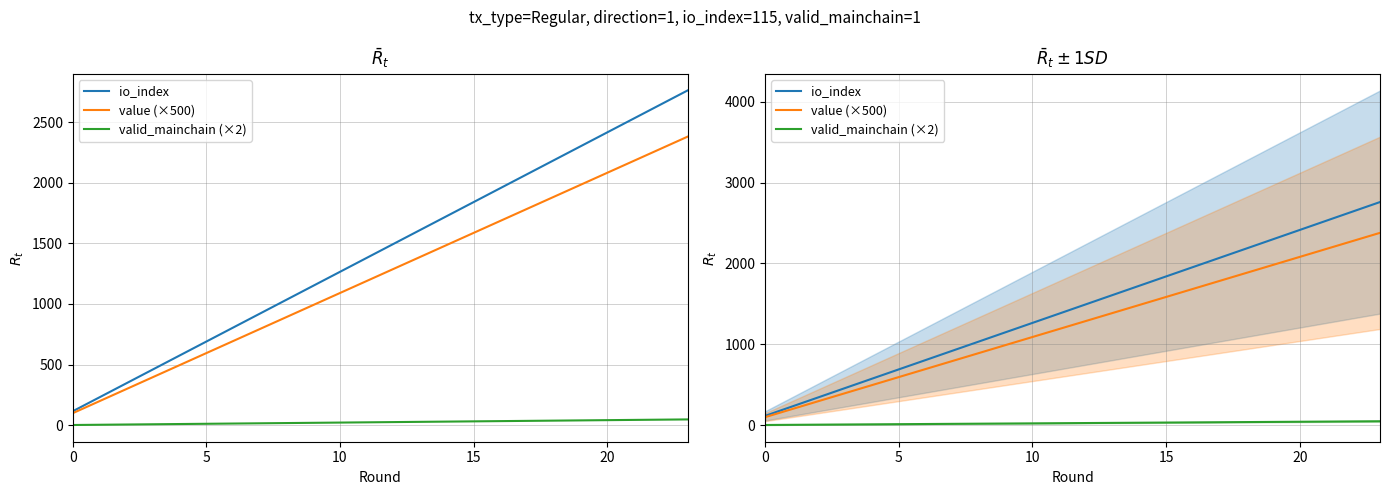

At how many categories does at least one series exceed 2133?

6